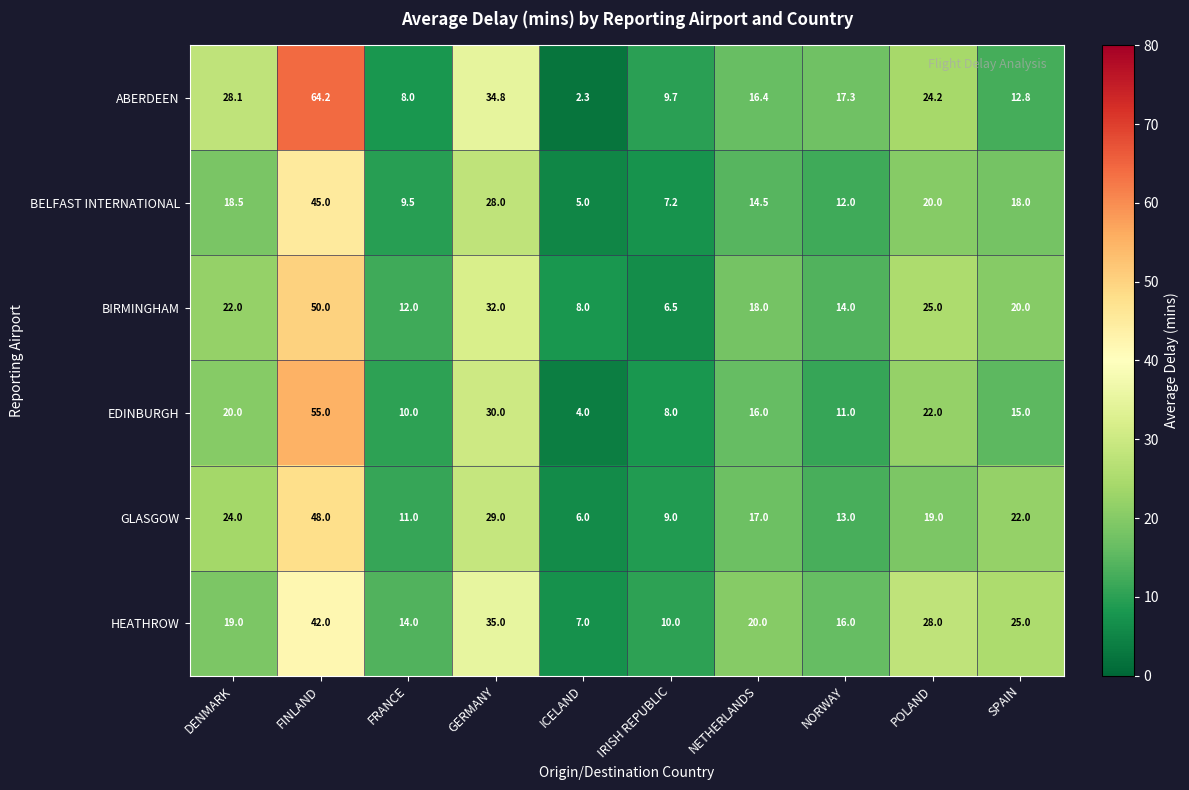

List the labels in order of EDINBURGH value, smallest first.

ICELAND, IRISH REPUBLIC, FRANCE, NORWAY, SPAIN, NETHERLANDS, DENMARK, POLAND, GERMANY, FINLAND